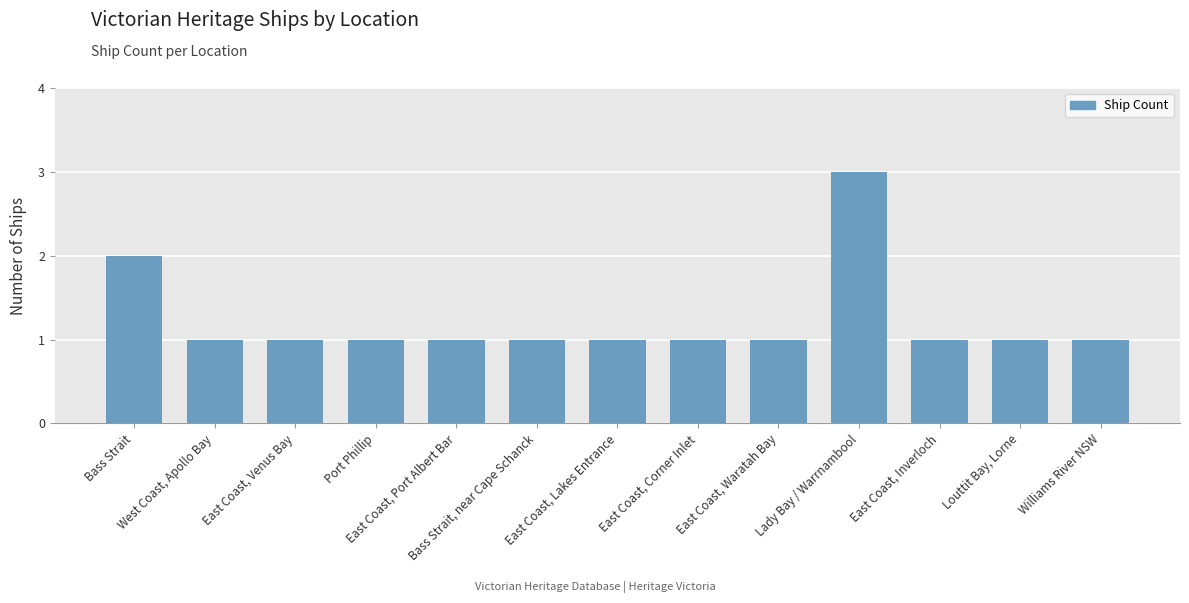

What is the greatest value displayed?

3